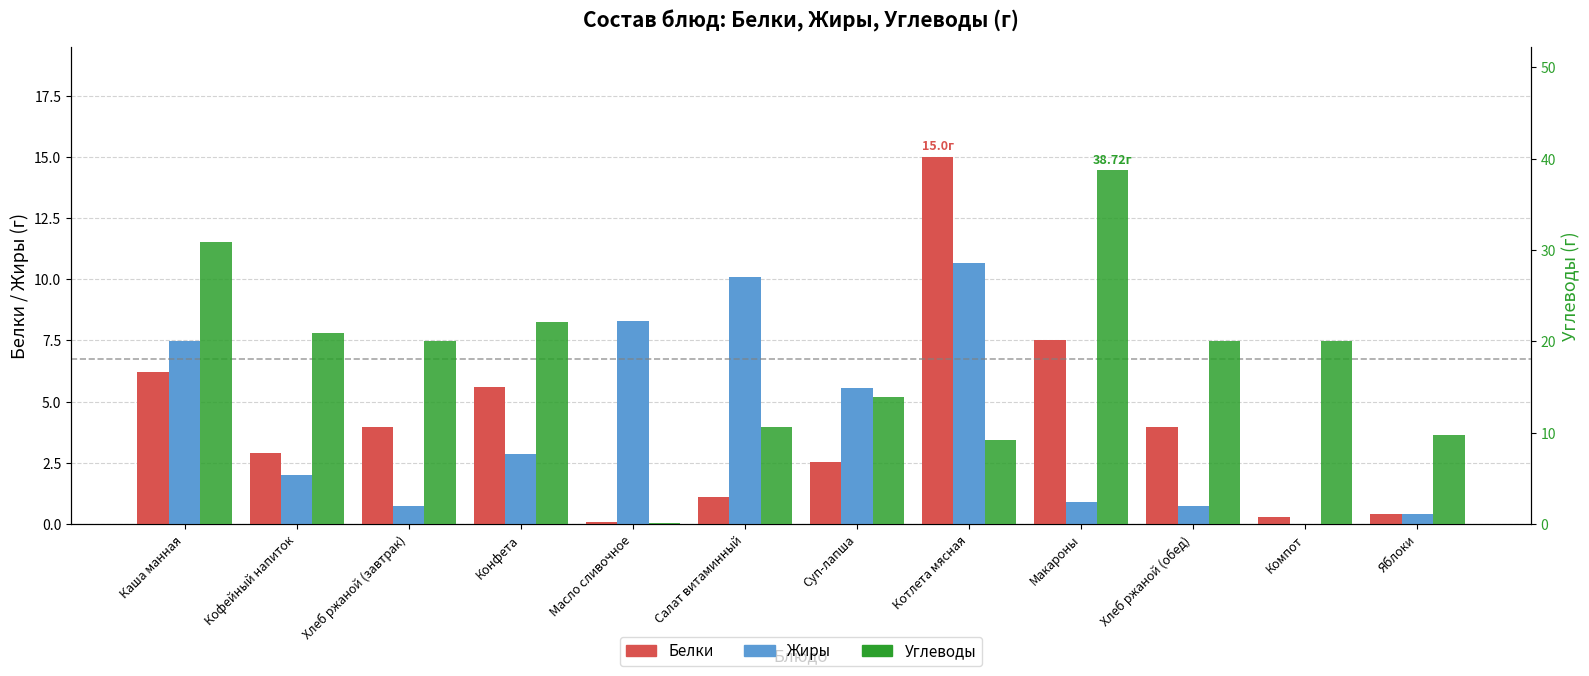

How many series are shown in this chart?

3